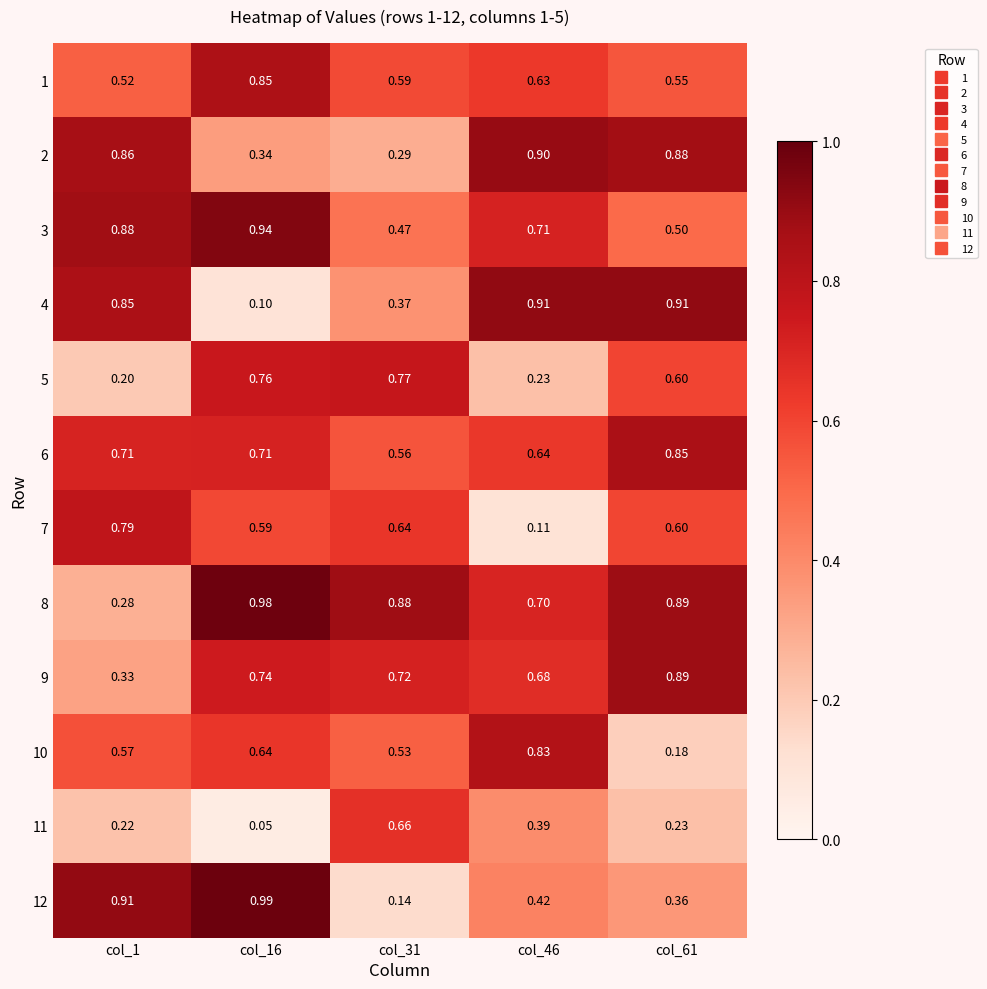

Which series has the largest total across all categories?

8